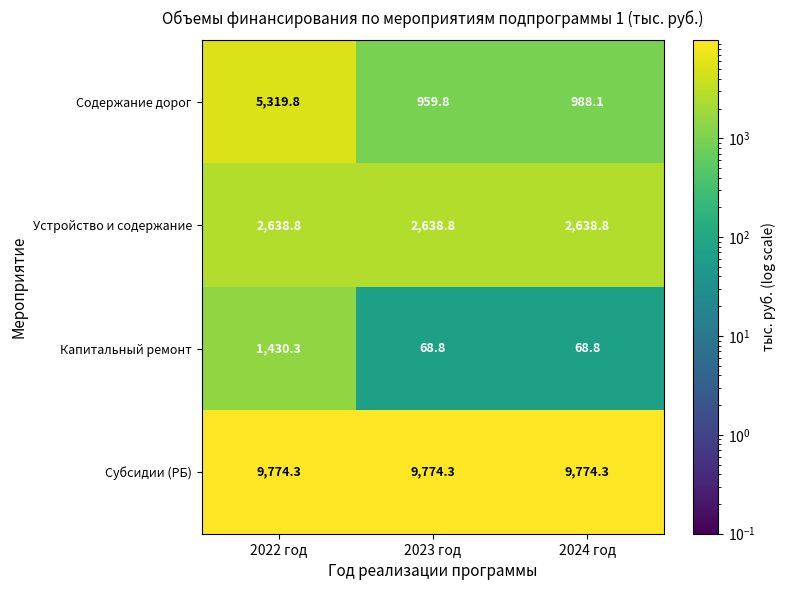

Which series has the largest total across all categories?

Субсидии (РБ)